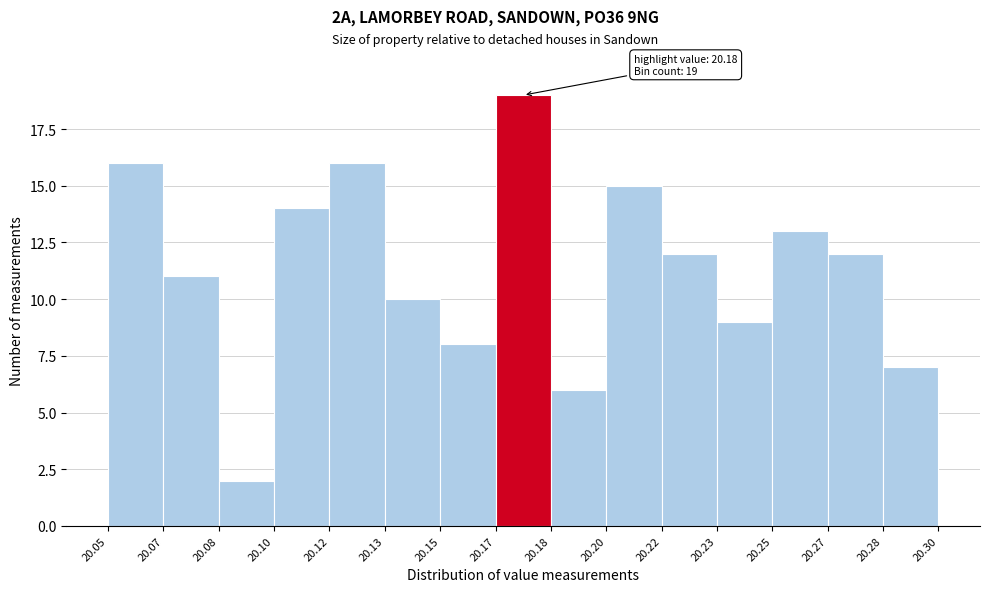

Reading left to right, what are all the values shown in this chart?

16	11	2	14	16	10	8	19	6	15	12	9	13	12	7